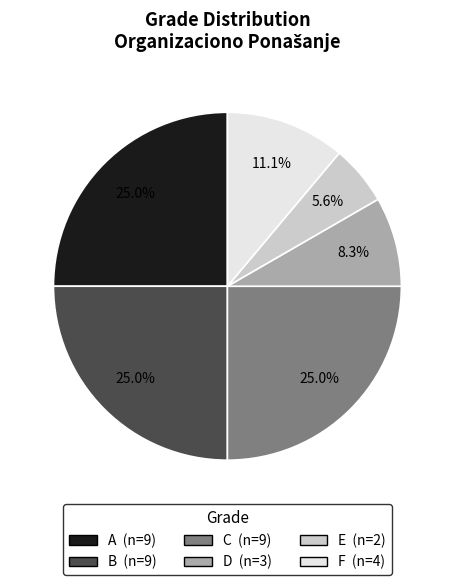

What is the smallest slice in the pie chart?

E